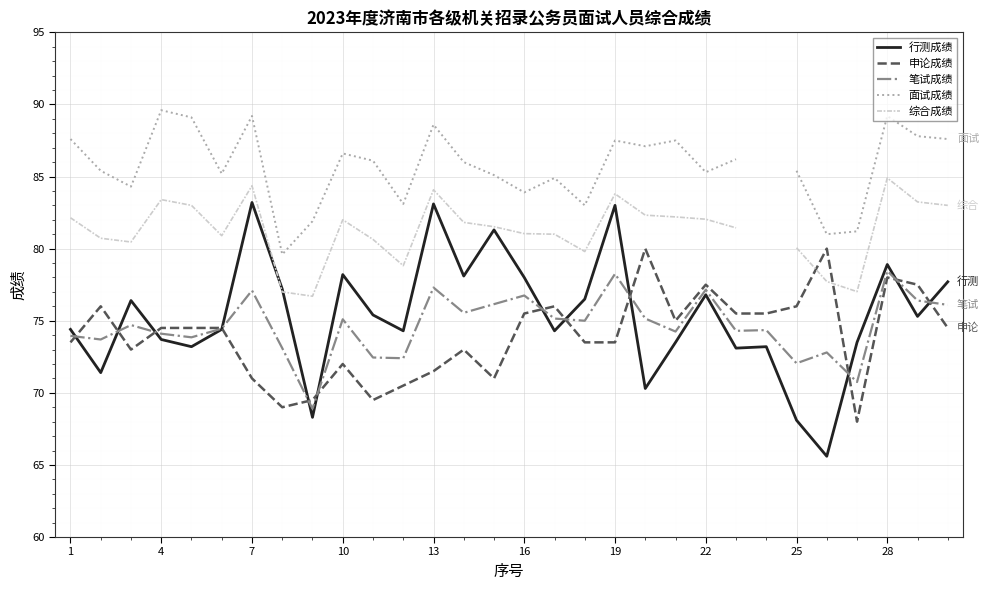

How many values in 面试成绩 are above zero?

29